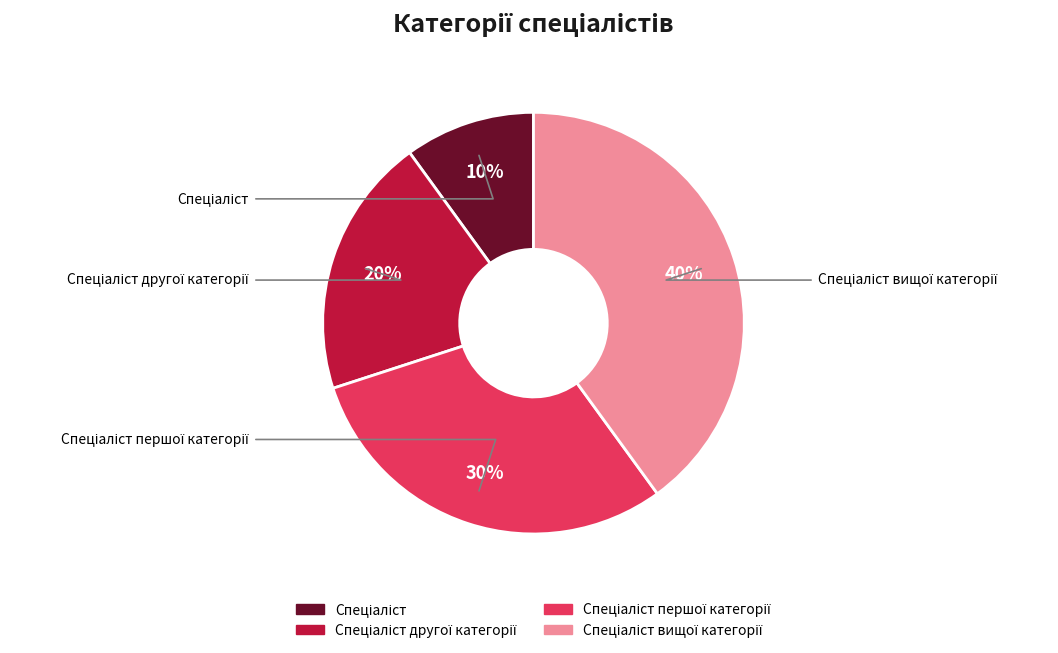

To the nearest percent, what is the average slice percentage?

25%